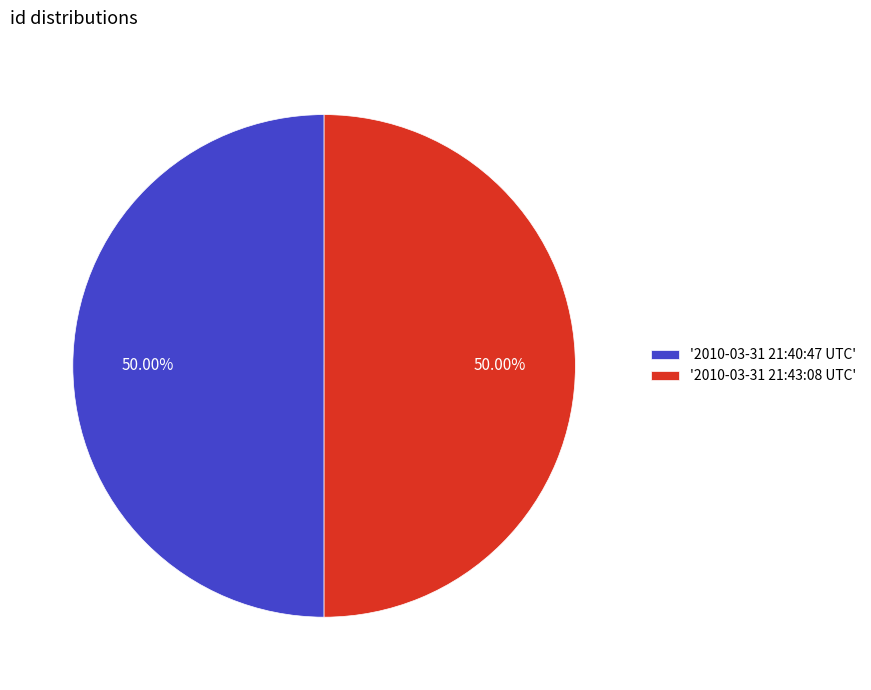

What is the ratio of the value at '2010-03-31 21:43:08 UTC' to the value at '2010-03-31 21:40:47 UTC'?

1.0